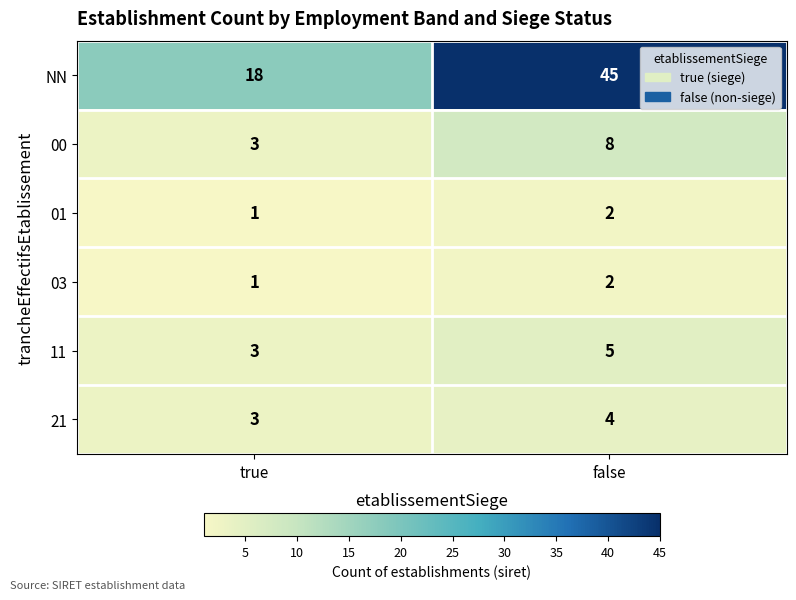

What is the difference between the maximum and minimum values in the 00 series?

5